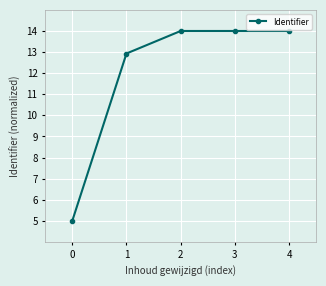

What is the ratio of the value at 2 to the value at 4?

1.0